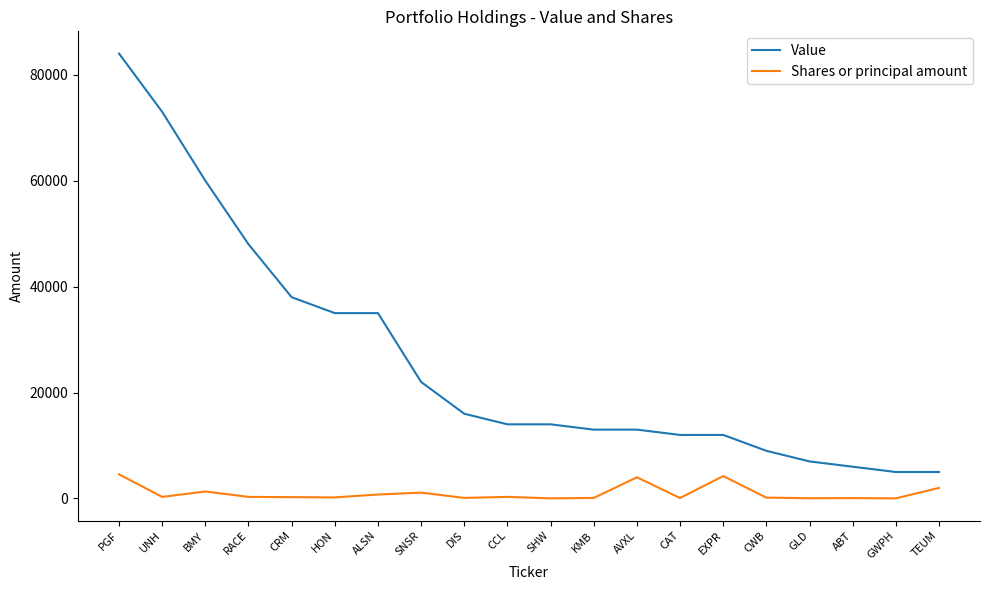

True or false: Shares or principal amount and Value cross at least once.

False